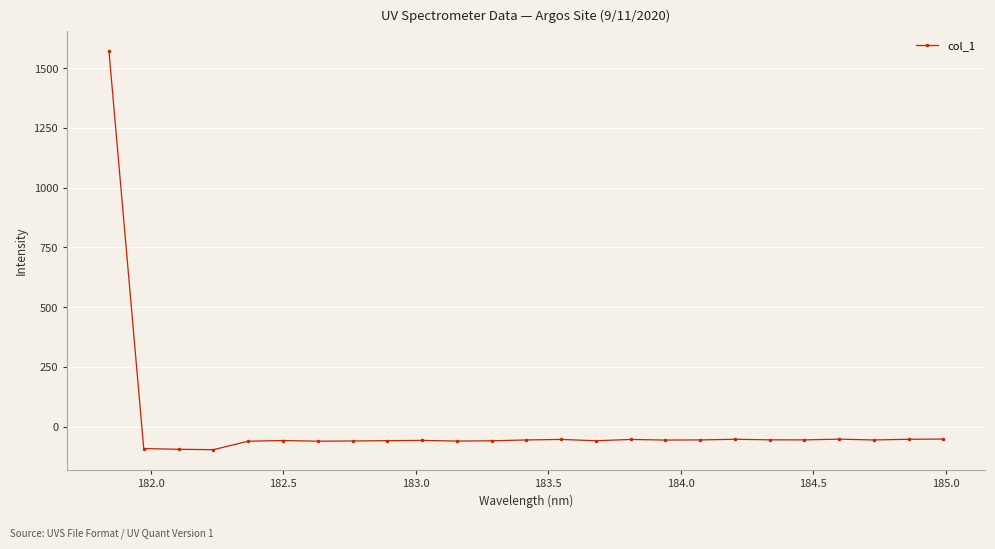

What is the difference between the maximum and minimum values?

1669.3